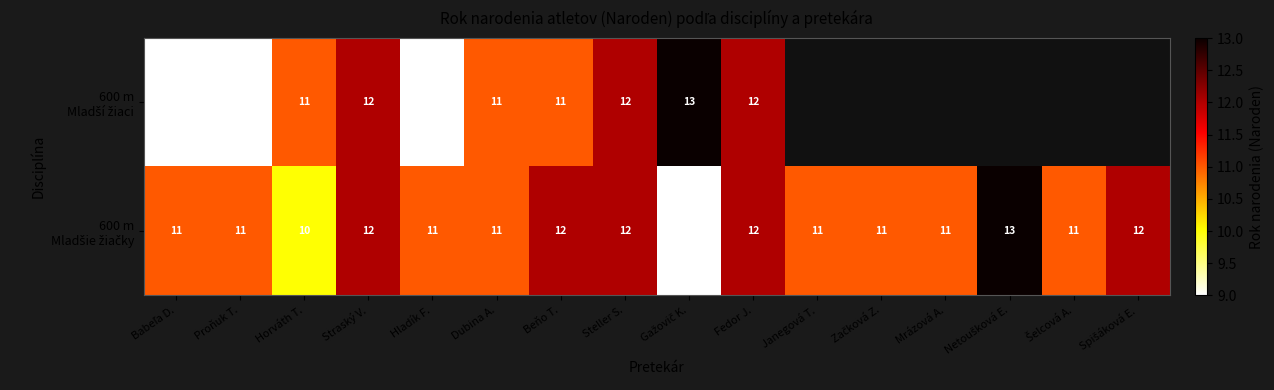

At which category is the sum across all series the highest?

Straský V.